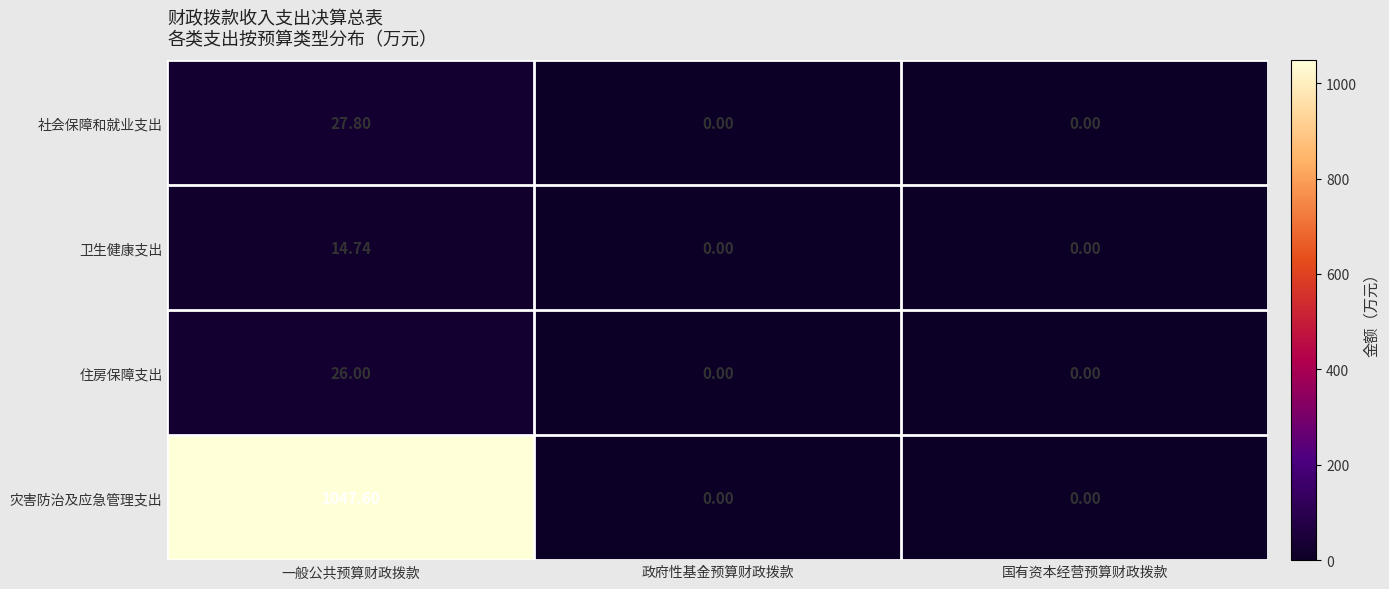

Rank the series by their maximum value, from lowest to highest.

卫生健康支出, 住房保障支出, 社会保障和就业支出, 灾害防治及应急管理支出